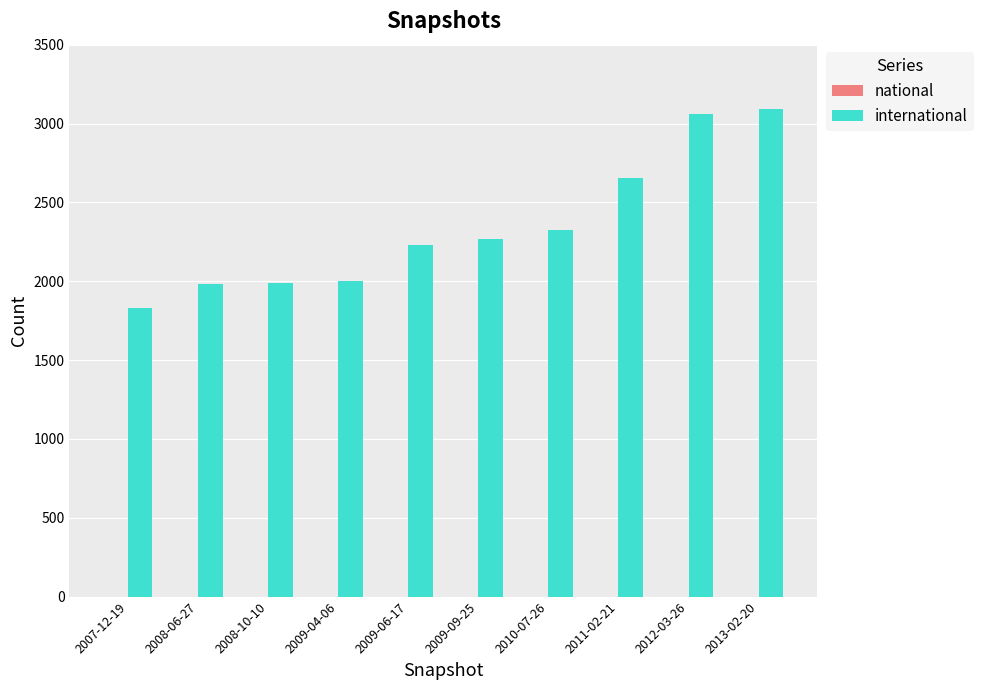

Between 2012-03-26 and 2007-12-19, which is larger?

2012-03-26